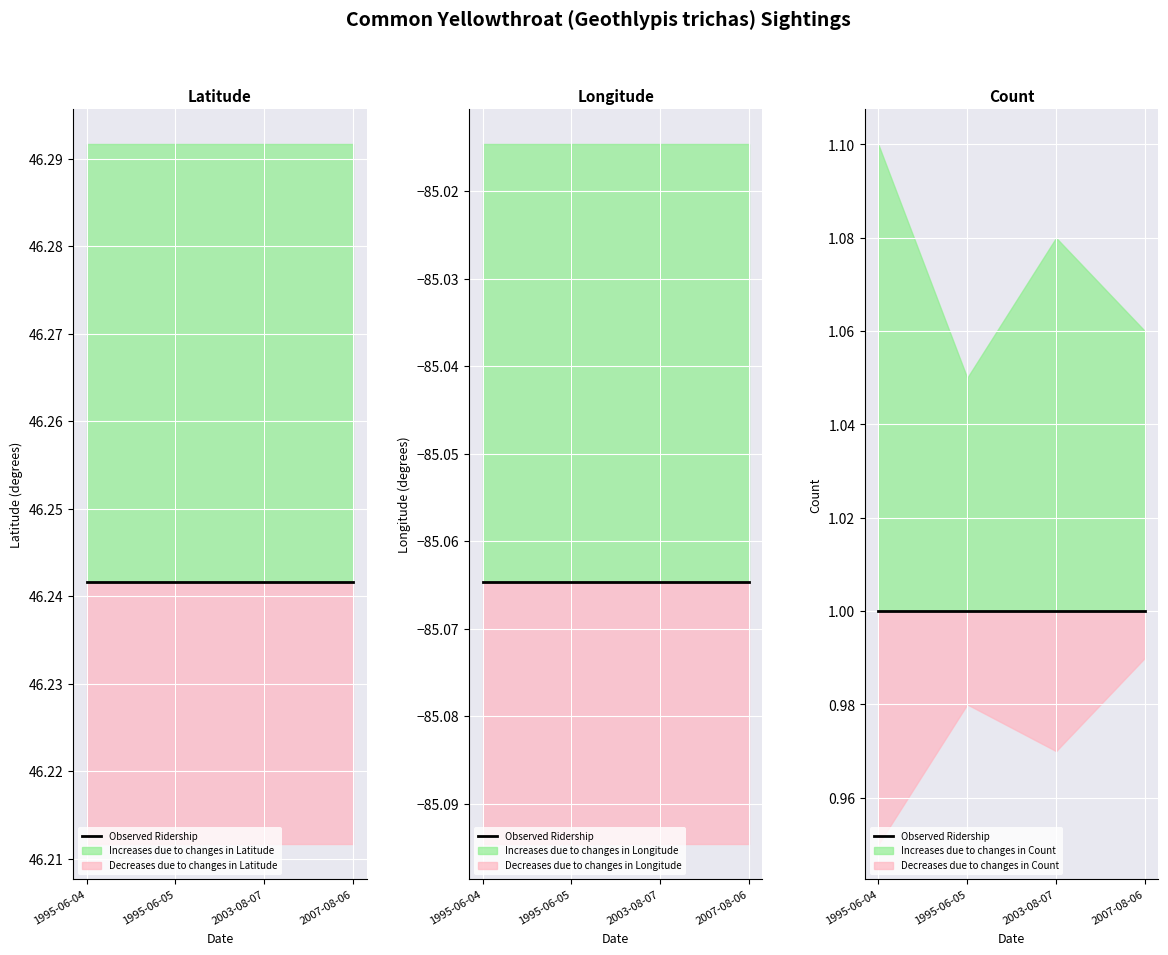

Reading left to right, list all the values displayed in this chart.

Latitude: 1995-06-04=46.2	1995-06-05=46.2	2003-08-07=46.2	2007-08-06=46.2
Longitude: 1995-06-04=-85.1	1995-06-05=-85.1	2003-08-07=-85.1	2007-08-06=-85.1
Count: 1995-06-04=1.0	1995-06-05=1.0	2003-08-07=1.0	2007-08-06=1.0
Count_upper: 1995-06-04=1.1	1995-06-05=1.1	2003-08-07=1.1	2007-08-06=1.1
Count_lower: 1995-06-04=0.9	1995-06-05=1.0	2003-08-07=1.0	2007-08-06=1.0